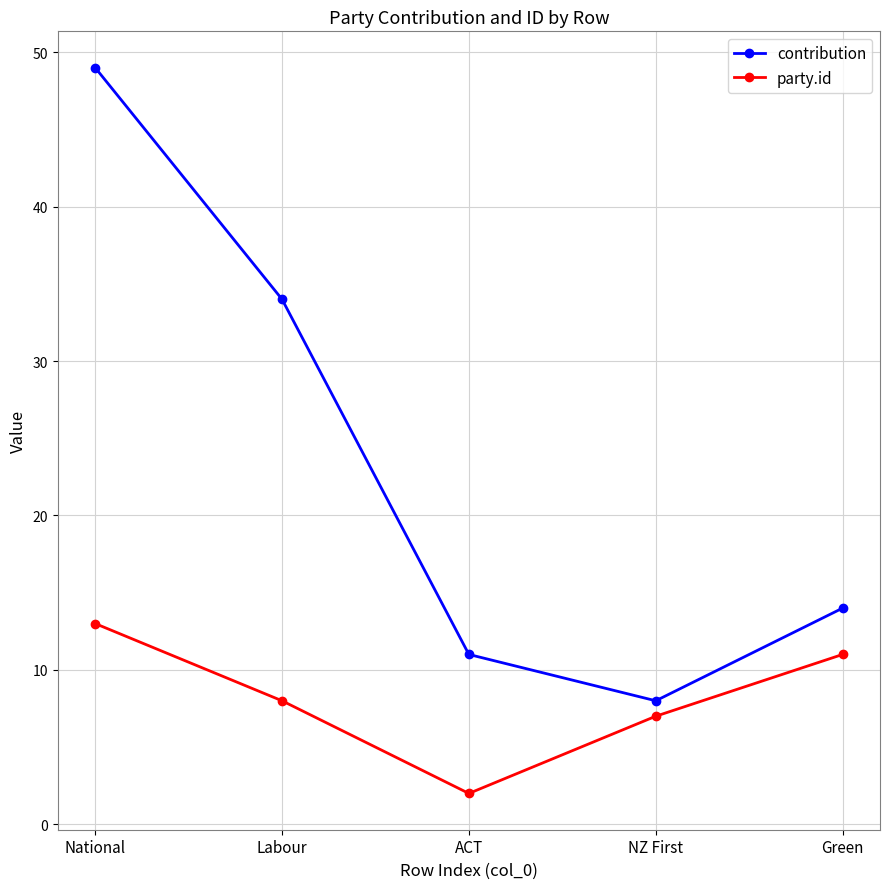

True or false: contribution and party.id intersect in this chart.

False